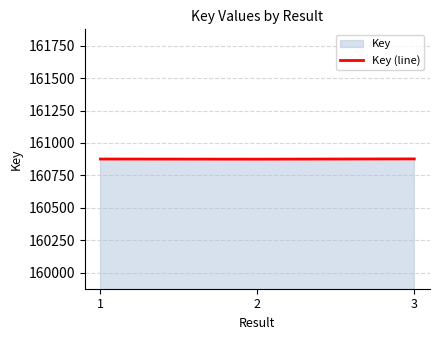

The value at 3 is 160877. True or false?

True